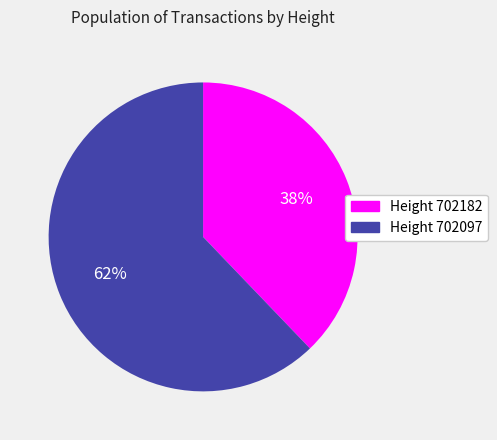

Is there any slice that represents more than half of the pie?

Yes